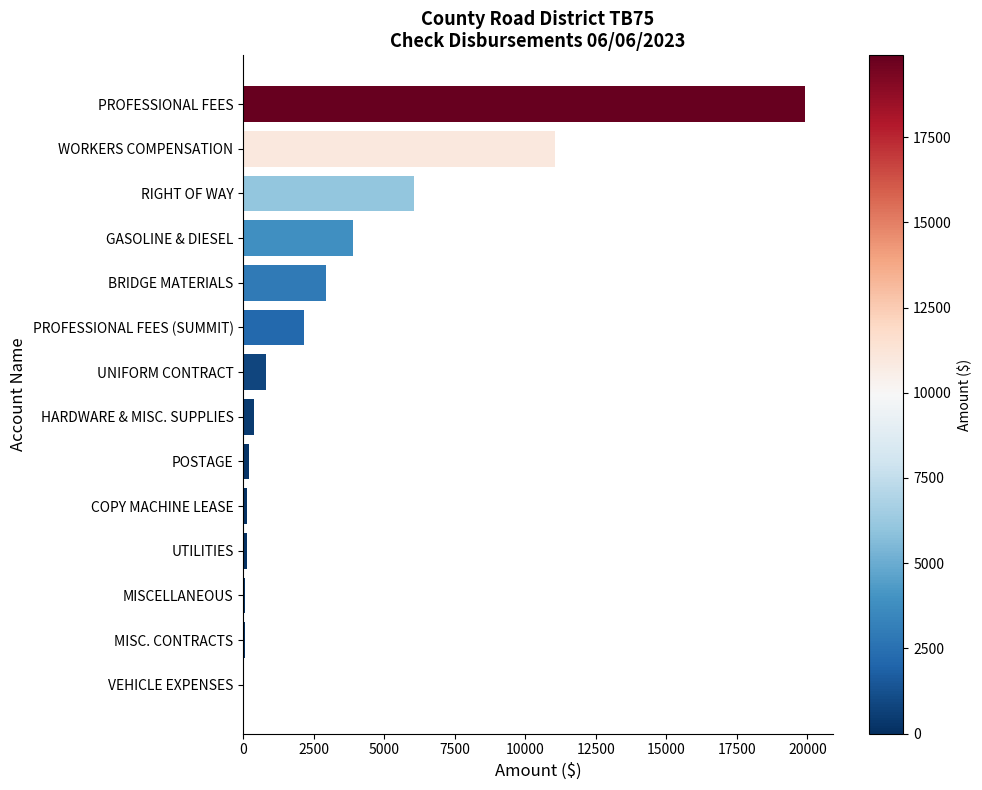

Approximately how many times larger is the value at RIGHT OF WAY compared to UNIFORM CONTRACT?

7.5